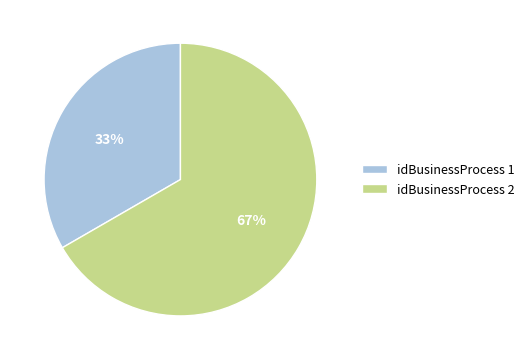

What is the ratio of the value at idBusinessProcess 2 to the value at idBusinessProcess 1?

2.0